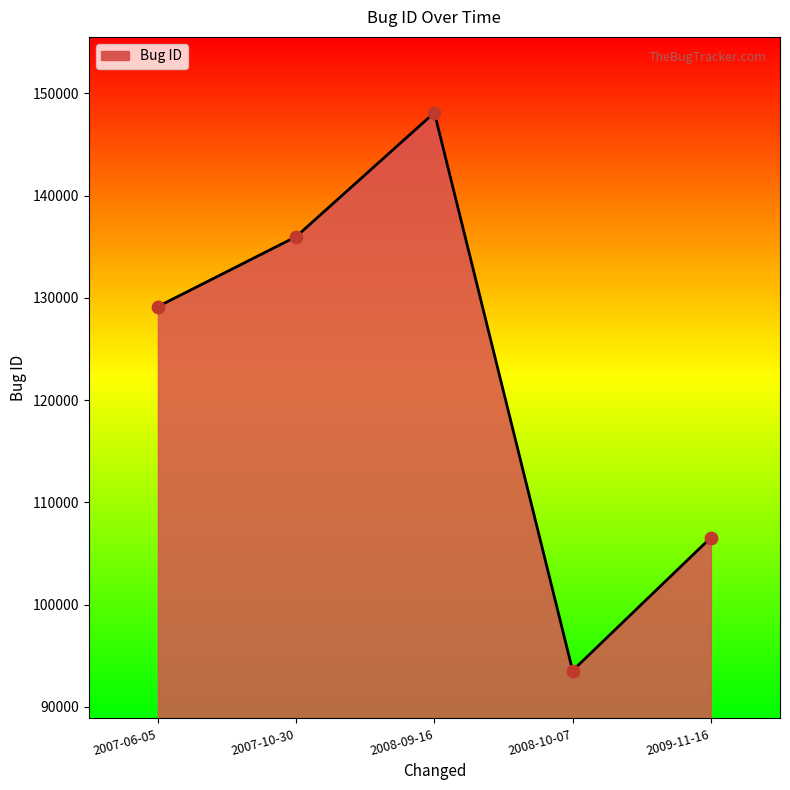

Approximately how many times larger is the value at 2007-10-30 compared to 2009-11-16?

1.3